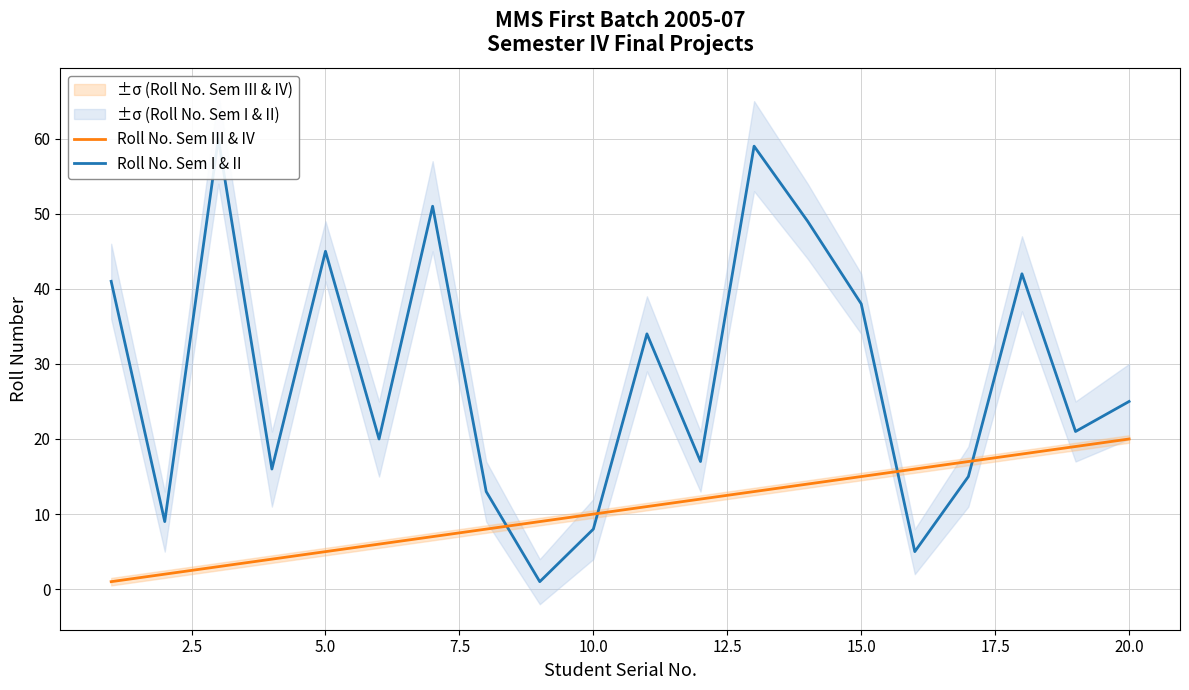

True or false: Roll No. Sem I & II and Roll No. Sem III & IV cross at least once.

True